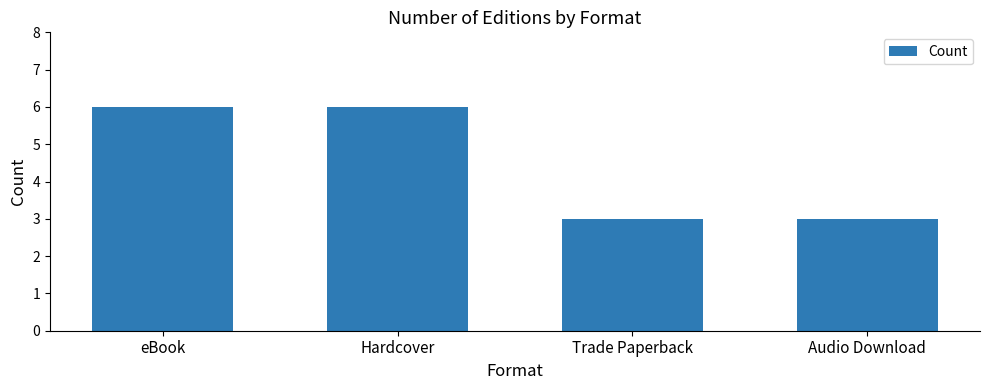

What is the label of the 2nd bar from the left?

Hardcover